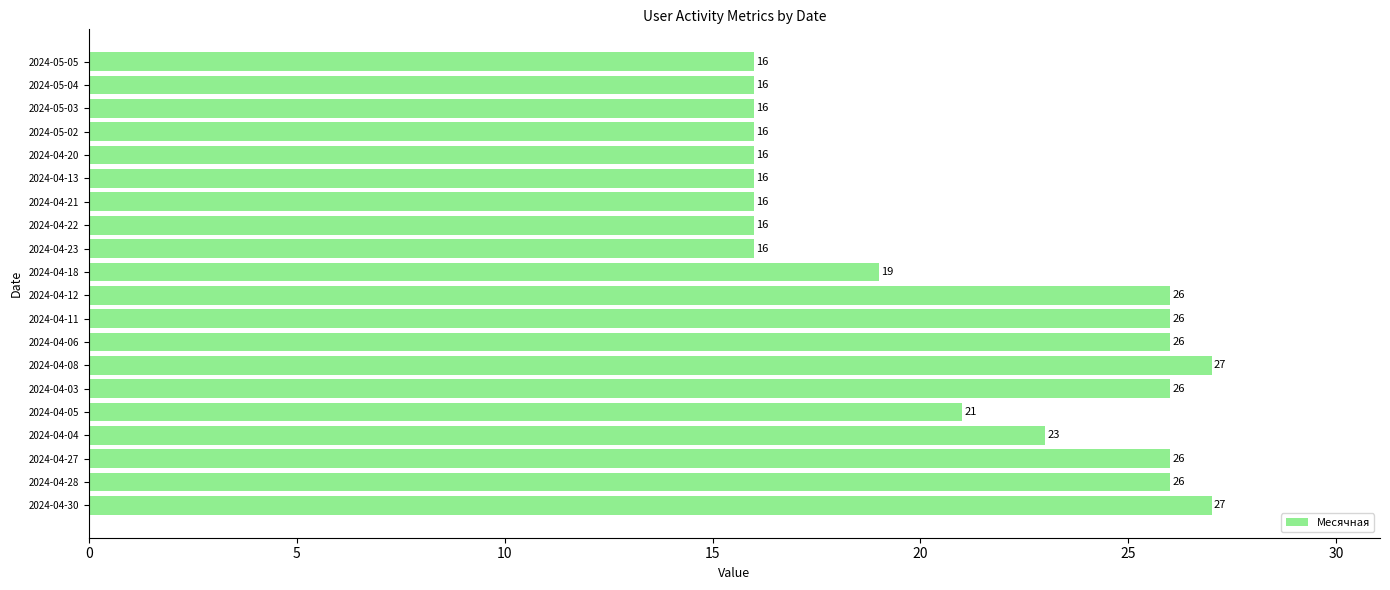

Does the chart contain stacked bars?

No